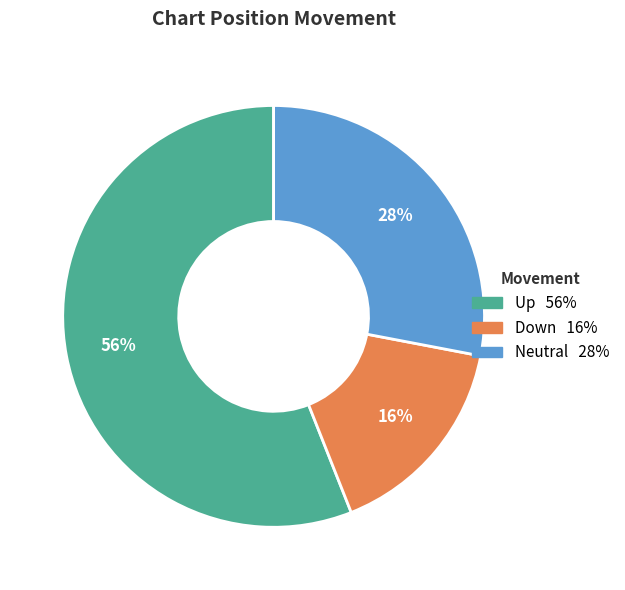

To the nearest percent, what is the difference between the largest and smallest slice percentages?

40%